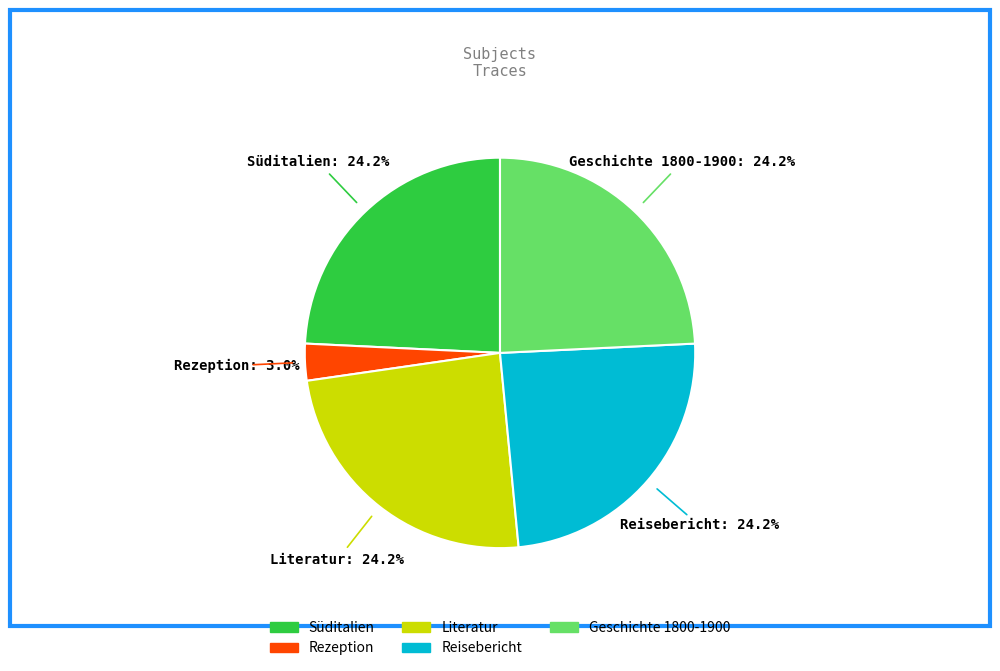

What percentage is the Reisebericht slice, to the nearest percent?

24%